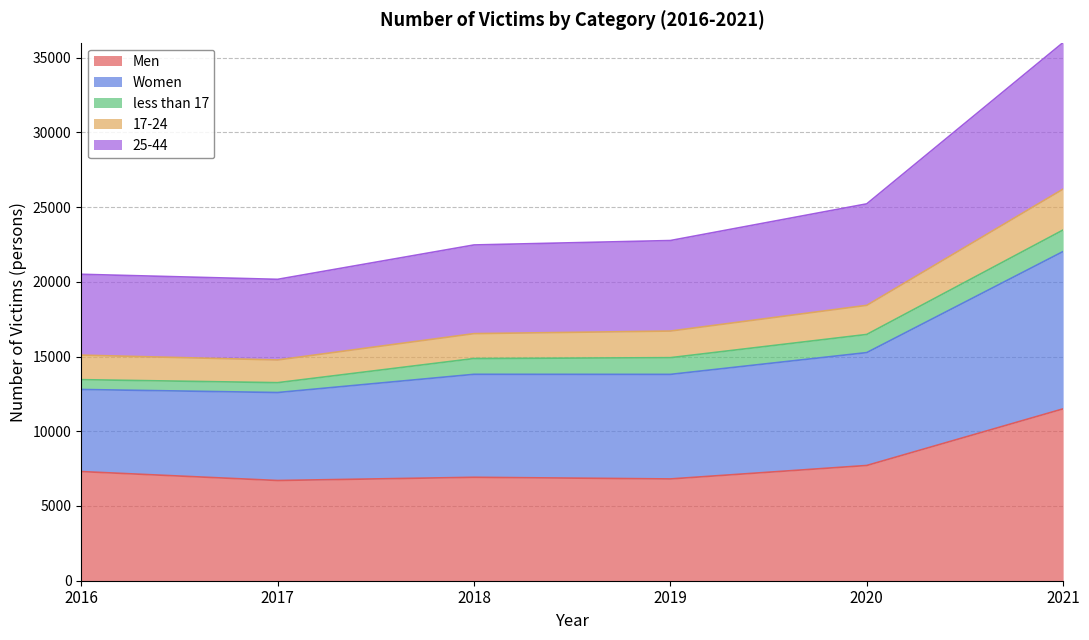

What is the maximum value for Men?

11499